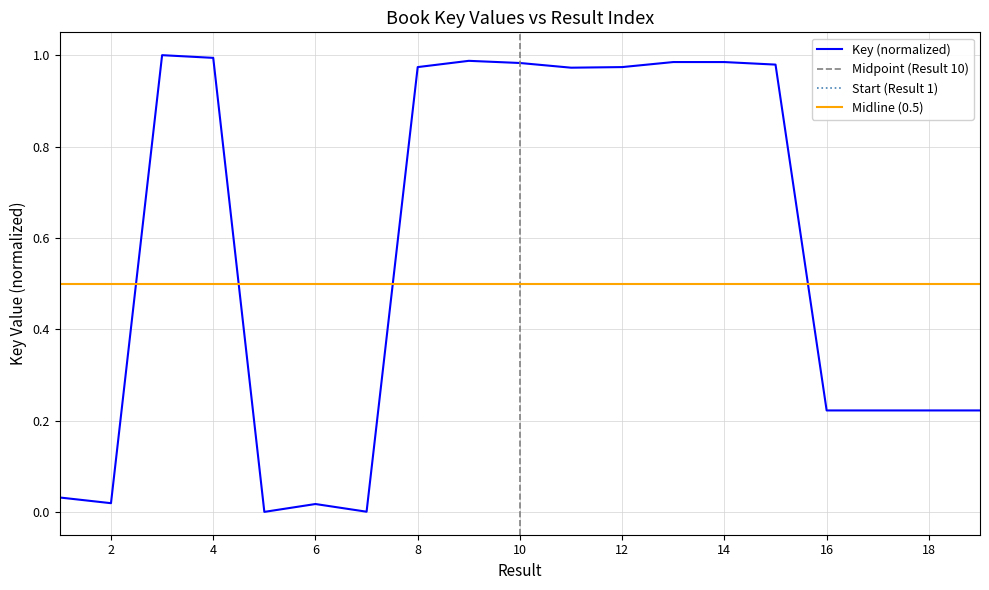

What is the greatest value displayed?

1.0